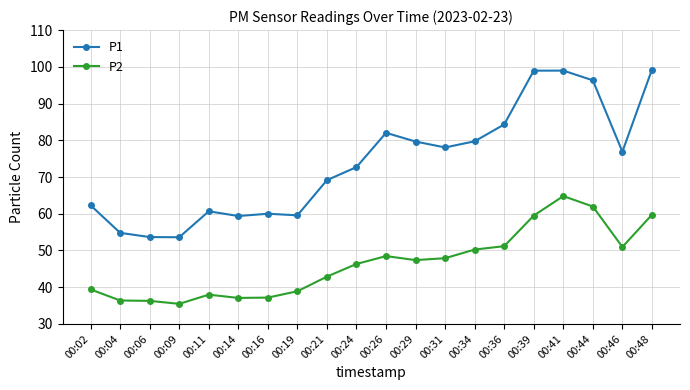

Rank the series by their average value, from highest to lowest.

P1, P2